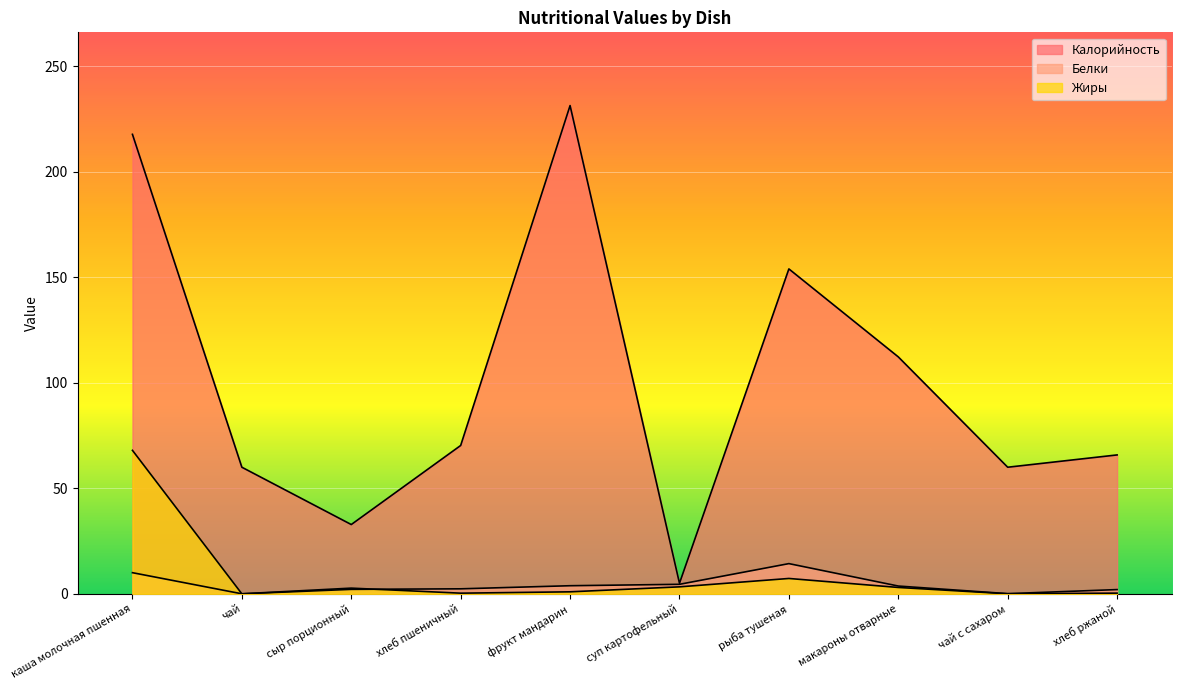

At фрукт мандарин, list the series in order from smallest to largest.

Жиры, Белки, Калорийность